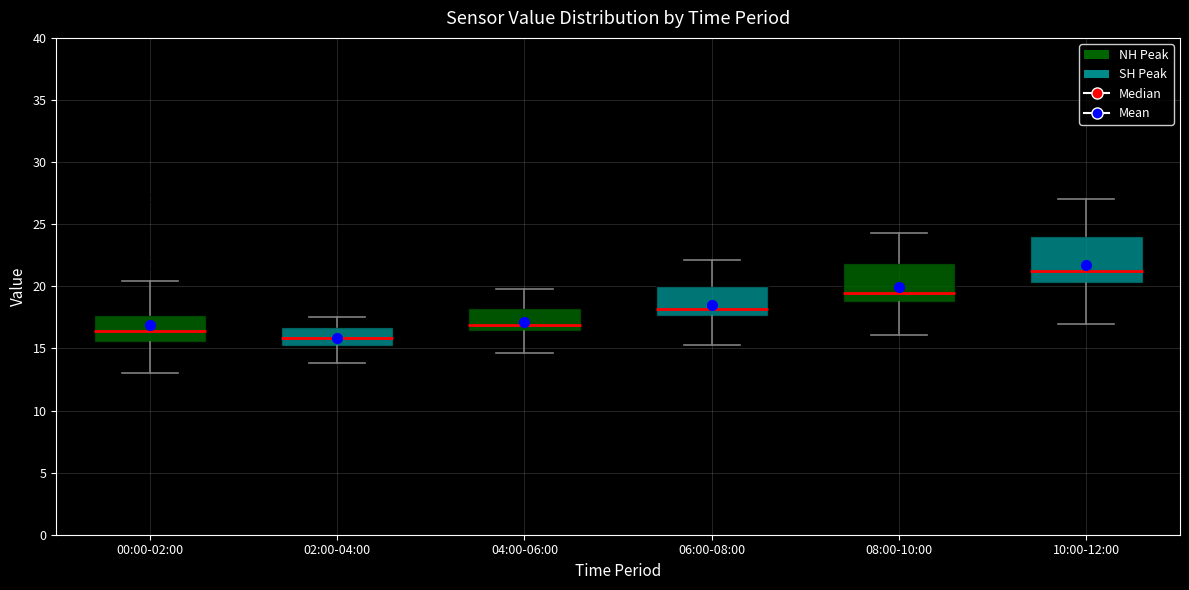

Reading left to right, transcribe this box plot: for each box, give where its median line is, the range the box spans, and where its two whiskers end, as read against the y-axis. The values are not printed on the chart, so give them approximately, as read against the axis.

00:00-02:00: median 16.5, box 15.5 to 17.5, whiskers 13.0 to 20.5
02:00-04:00: median 16.0, box 15.0 to 16.5, whiskers 14.0 to 17.5
04:00-06:00: median 17.0, box 16.5 to 18.0, whiskers 14.5 to 20.0
06:00-08:00: median 18.0, box 17.5 to 20.0, whiskers 15.5 to 22.0
08:00-10:00: median 19.5, box 19.0 to 22.0, whiskers 16.0 to 24.5
10:00-12:00: median 21.0, box 20.5 to 24.0, whiskers 17.0 to 27.0